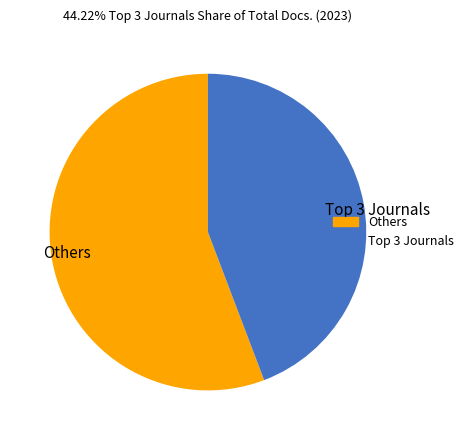

How many slices are in this pie chart?

2